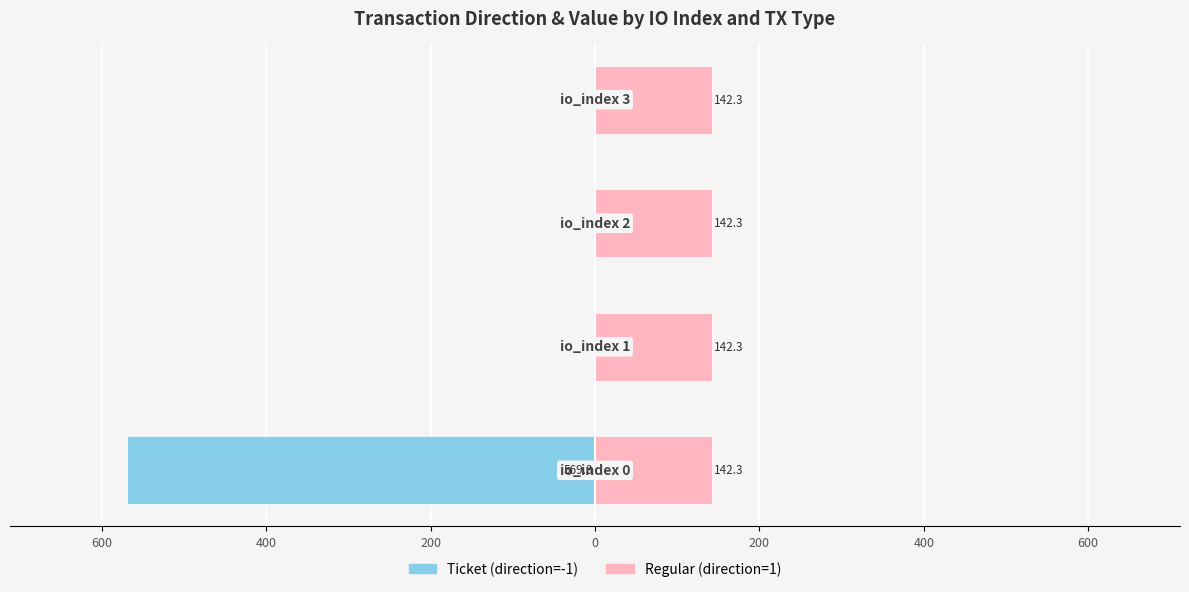

What is the smallest value displayed?

-569.3